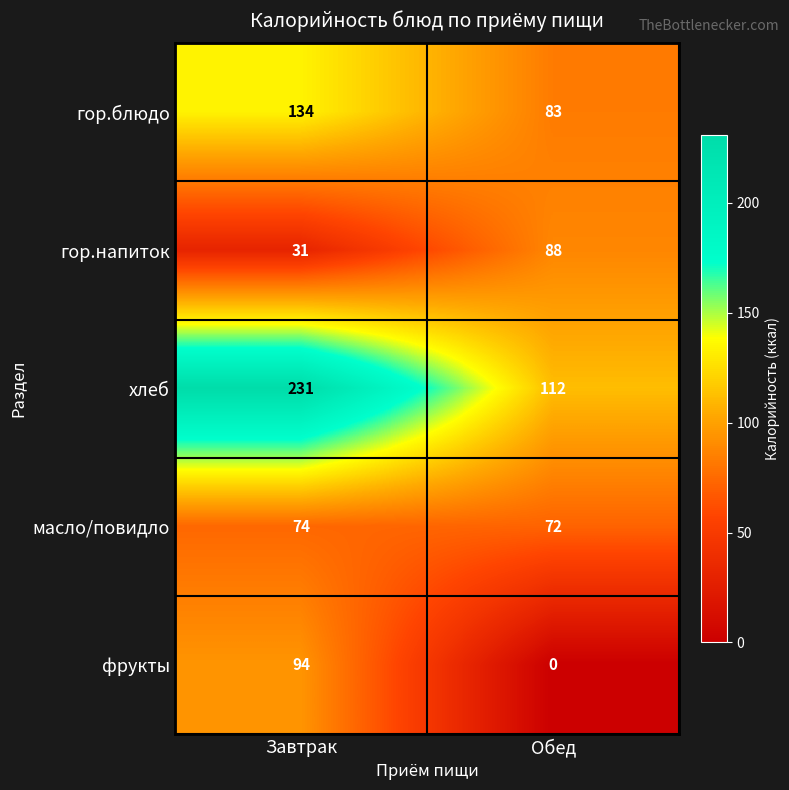

What is the total value across all series at Завтрак?

564